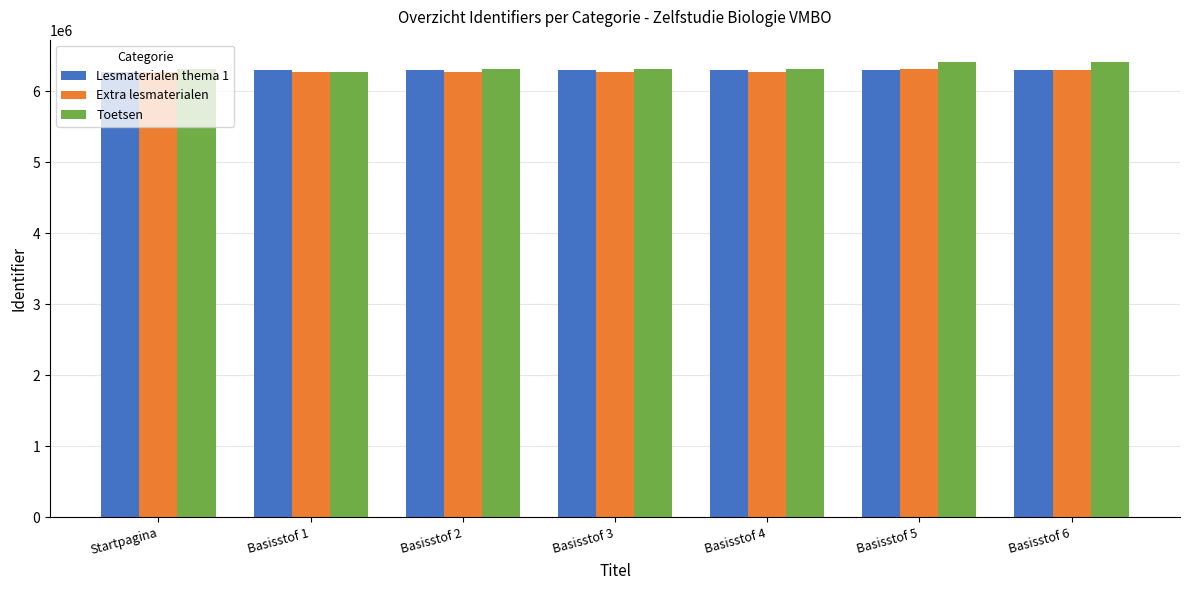

What is the total value across all series at Basisstof 1?

18821728